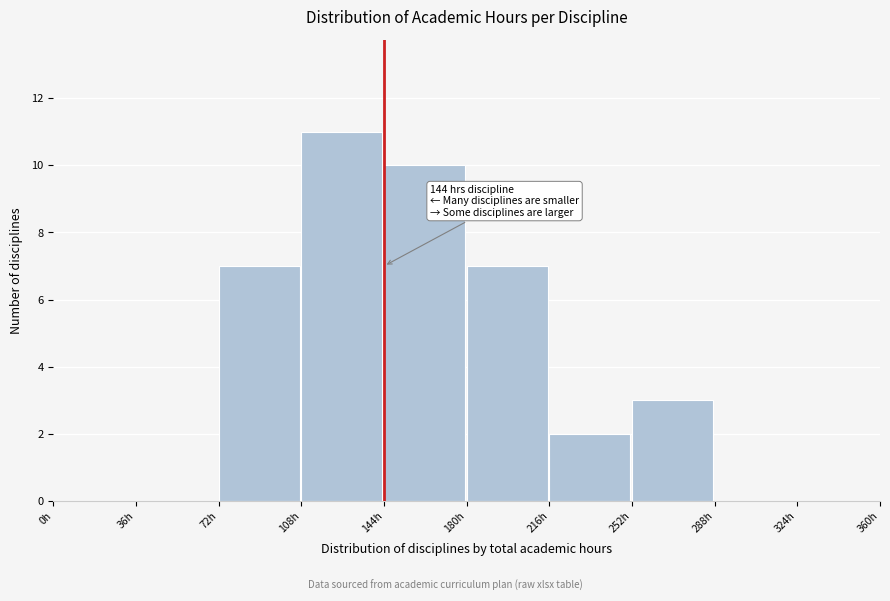

Over which range of the x-axis is the bar tallest?

108 to 144